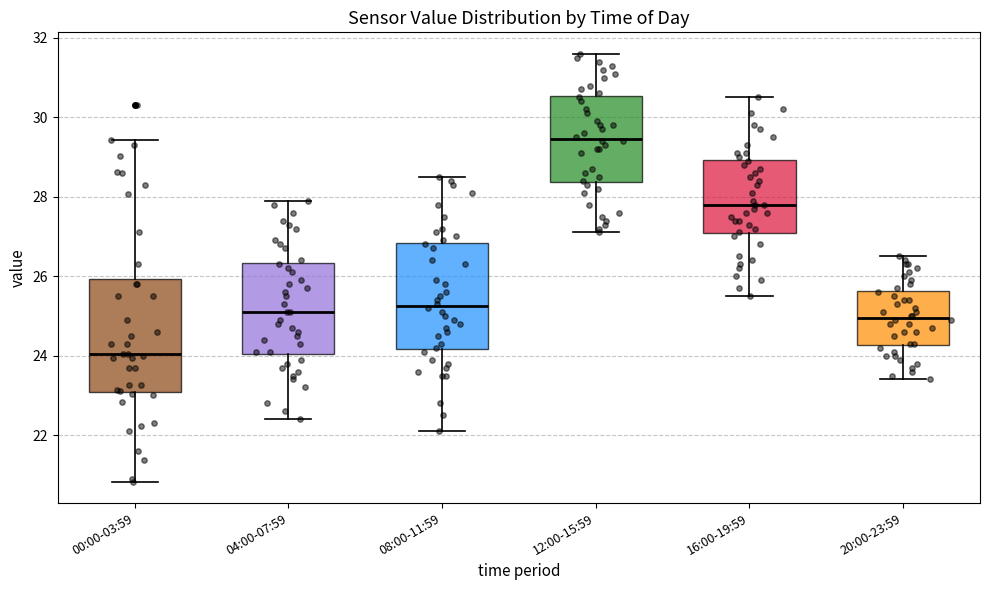

Reading left to right, transcribe this box plot: for each box, give where its median line is, the range the box spans, and where its two whiskers end, as read against the y-axis. The values are not printed on the chart, so give them approximately, as read against the axis.

00:00-03:59: median 24.0, box 23.0 to 26.0, whiskers 20.8 to 29.4
04:00-07:59: median 25.2, box 24.0 to 26.4, whiskers 22.4 to 28.0
08:00-11:59: median 25.2, box 24.2 to 26.8, whiskers 22.2 to 28.6
12:00-15:59: median 29.4, box 28.4 to 30.6, whiskers 27.2 to 31.6
16:00-19:59: median 27.8, box 27.0 to 29.0, whiskers 25.6 to 30.6
20:00-23:59: median 25.0, box 24.2 to 25.6, whiskers 23.4 to 26.6